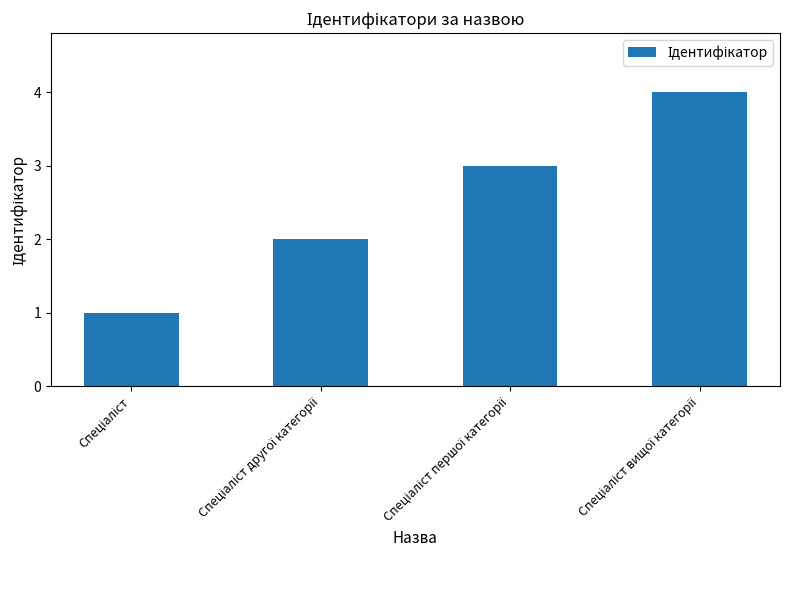

What is the difference between the maximum and minimum values?

3